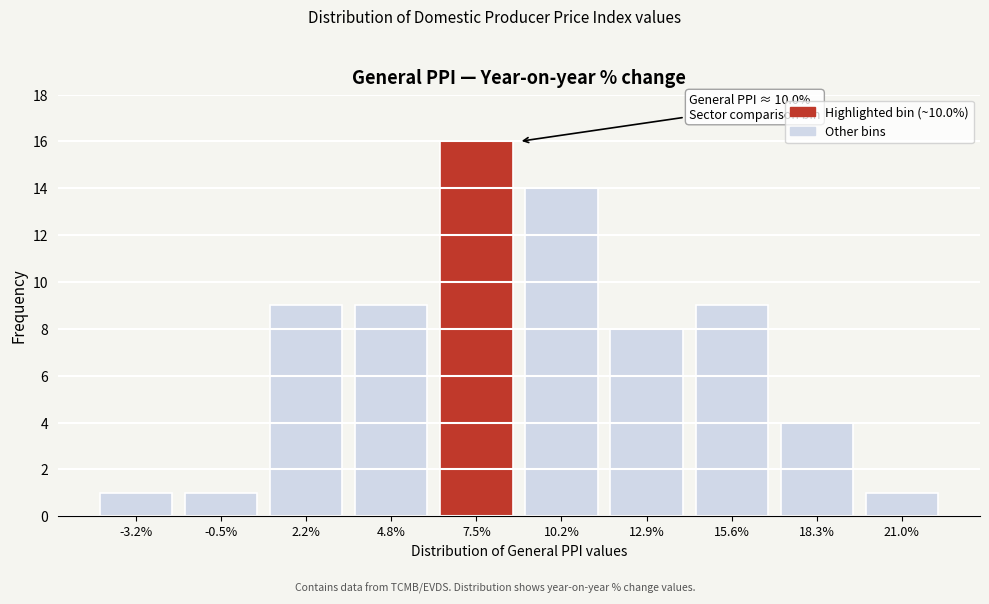

Reading left to right, what are all the values shown in this chart?

1	1	9	9	16	14	8	9	4	1